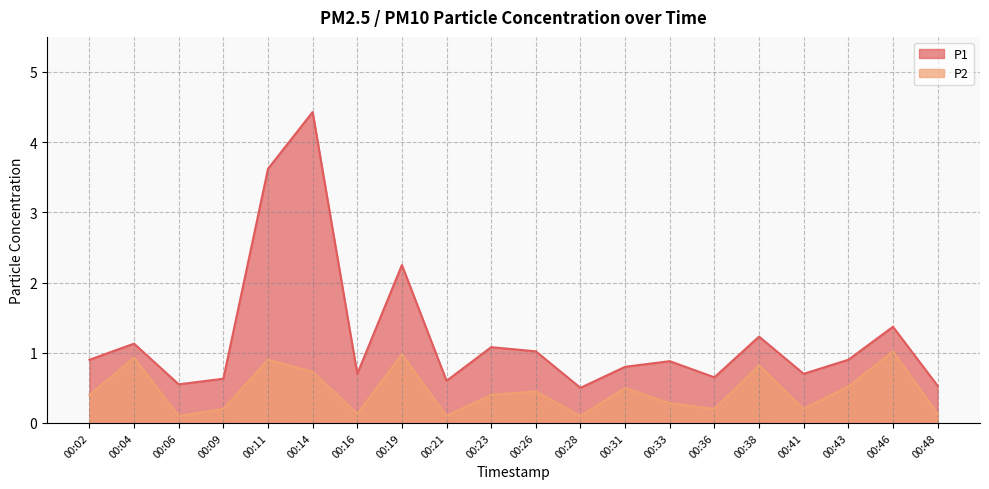

True or false: P1 has a value of 1.2 at 00:38.

True